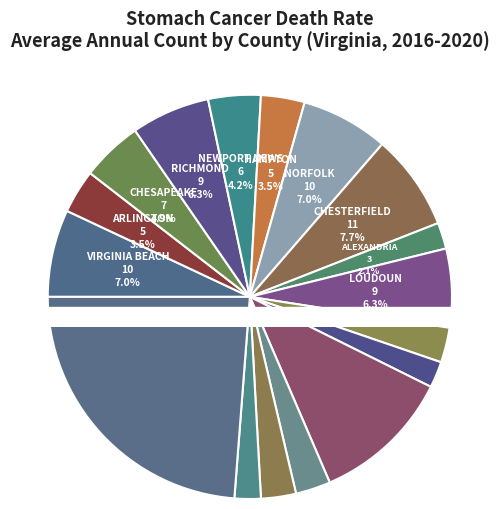

To the nearest percent, what percentage of the pie is Frederick County?

3%